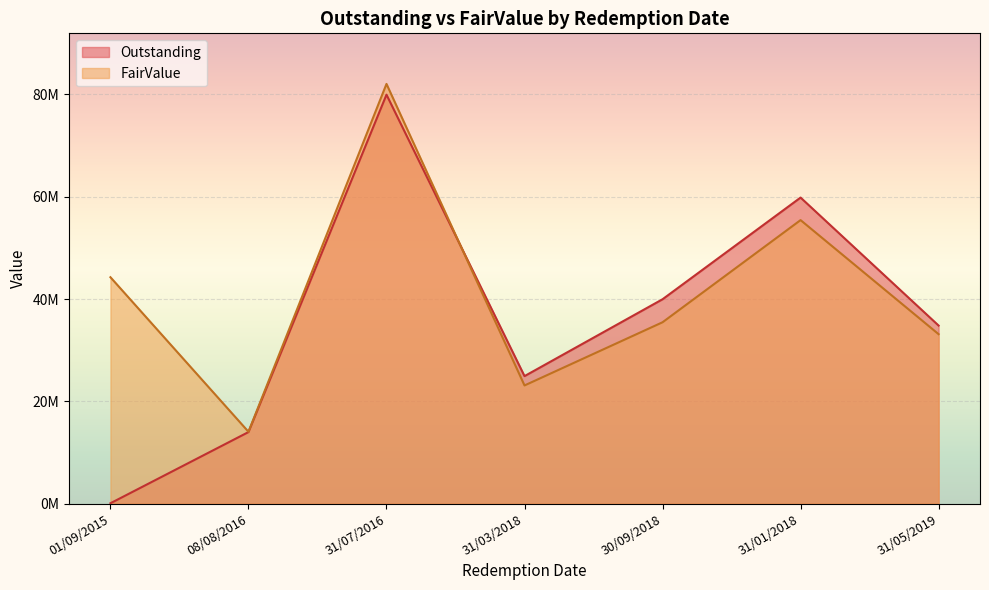

How many lines are shown in the chart?

2